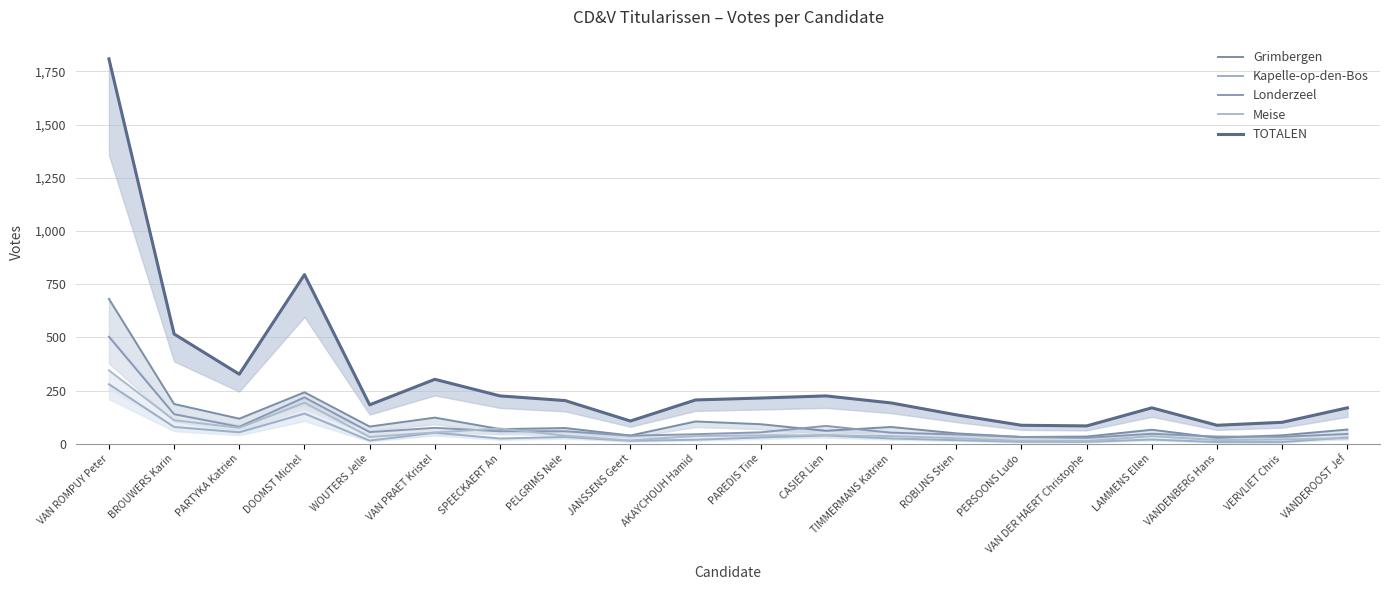

Reading left to right, extract all data points from this chart.

Grimbergen: VAN ROMPUY Peter=681	BROUWERS Karin=187	PARTYKA Katrien=118	DOOMST Michel=242	WOUTERS Jelle=81	VAN PRAET Kristel=123	SPEECKAERT An=69	PELGRIMS Nele=74	JANSSENS Geert=39	AKAYCHOUH Hamid=105	PAREDIS Tine=92	CASIER Lien=61	TIMMERMANS Katrien=79	ROBIJNS Stien=49	PERSOONS Ludo=32	VAN DER HAERT Christophe=34	LAMMENS Ellen=66	VANDENBERG Hans=28	VERVLIET Chris=40	VANDEROOST Jef=67
Kapelle-op-den-Bos: VAN ROMPUY Peter=280	BROUWERS Karin=79	PARTYKA Katrien=54	DOOMST Michel=142	WOUTERS Jelle=15	VAN PRAET Kristel=52	SPEECKAERT An=25	PELGRIMS Nele=32	JANSSENS Geert=14	AKAYCHOUH Hamid=19	PAREDIS Tine=30	CASIER Lien=39	TIMMERMANS Katrien=25	ROBIJNS Stien=17	PERSOONS Ludo=9	VAN DER HAERT Christophe=9	LAMMENS Ellen=20	VANDENBERG Hans=8	VERVLIET Chris=8	VANDEROOST Jef=30
Londerzeel: VAN ROMPUY Peter=503	BROUWERS Karin=139	PARTYKA Katrien=80	DOOMST Michel=218	WOUTERS Jelle=55	VAN PRAET Kristel=75	SPEECKAERT An=59	PELGRIMS Nele=59	JANSSENS Geert=38	AKAYCHOUH Hamid=45	PAREDIS Tine=54	CASIER Lien=84	TIMMERMANS Katrien=52	ROBIJNS Stien=44	PERSOONS Ludo=32	VAN DER HAERT Christophe=28	LAMMENS Ellen=47	VANDENBERG Hans=34	VERVLIET Chris=33	VANDEROOST Jef=46
Meise: VAN ROMPUY Peter=345	BROUWERS Karin=111	PARTYKA Katrien=75	DOOMST Michel=193	WOUTERS Jelle=32	VAN PRAET Kristel=53	SPEECKAERT An=72	PELGRIMS Nele=38	JANSSENS Geert=16	AKAYCHOUH Hamid=37	PAREDIS Tine=39	CASIER Lien=41	TIMMERMANS Katrien=36	ROBIJNS Stien=26	PERSOONS Ludo=14	VAN DER HAERT Christophe=13	LAMMENS Ellen=36	VANDENBERG Hans=17	VERVLIET Chris=20	VANDEROOST Jef=26
TOTALEN: VAN ROMPUY Peter=1809	BROUWERS Karin=516	PARTYKA Katrien=327	DOOMST Michel=795	WOUTERS Jelle=183	VAN PRAET Kristel=303	SPEECKAERT An=225	PELGRIMS Nele=203	JANSSENS Geert=107	AKAYCHOUH Hamid=206	PAREDIS Tine=215	CASIER Lien=225	TIMMERMANS Katrien=192	ROBIJNS Stien=136	PERSOONS Ludo=87	VAN DER HAERT Christophe=84	LAMMENS Ellen=169	VANDENBERG Hans=87	VERVLIET Chris=101	VANDEROOST Jef=169